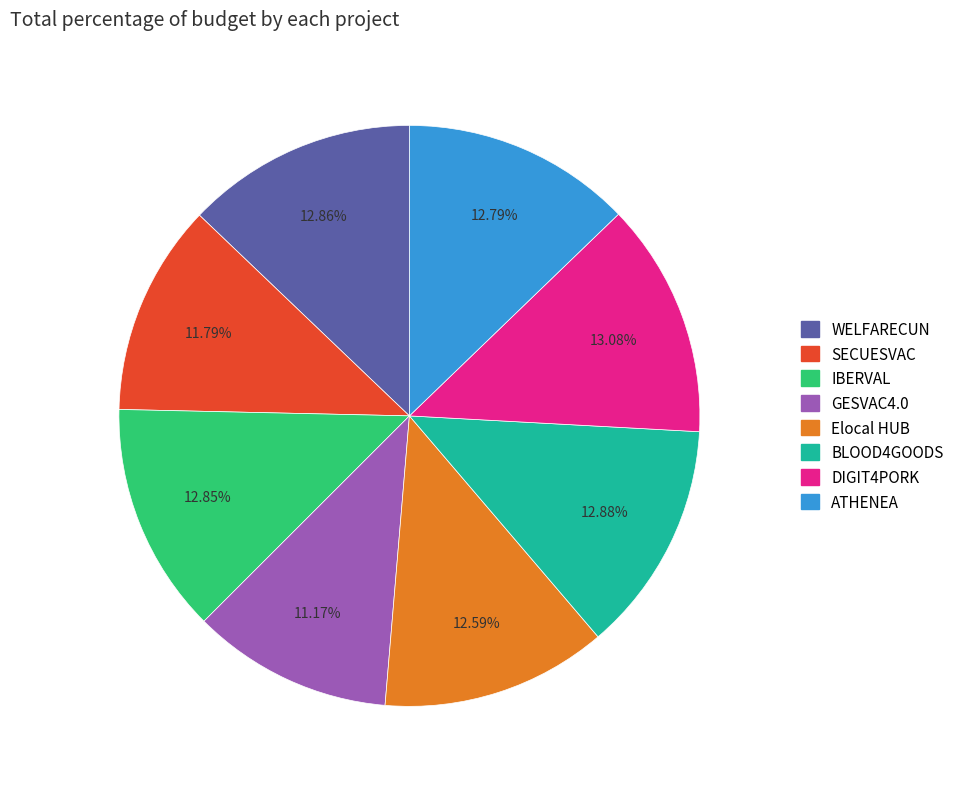

Does WELFARECUN account for over 50% of the chart?

No